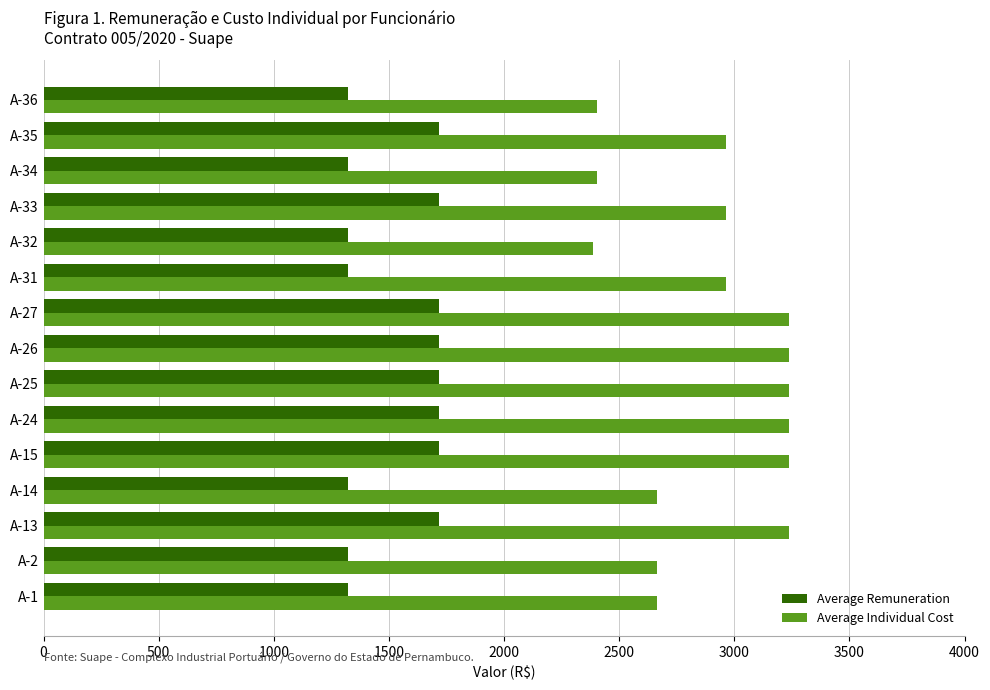

The value of Average Remuneration at A-2 is 1320.0. True or false?

True